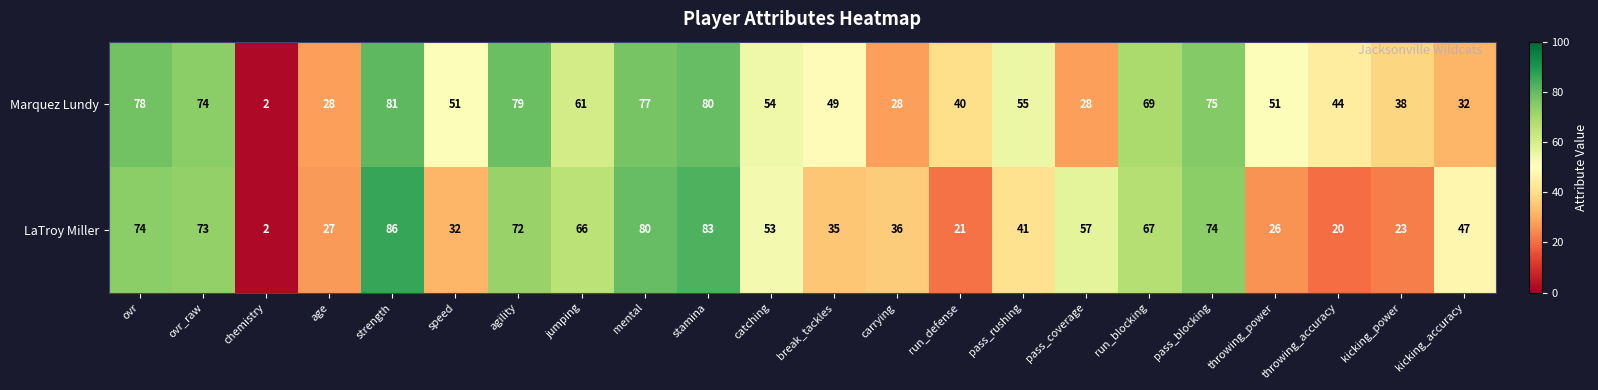

The Marquez Lundy series shows 80 at stamina. True or false?

True